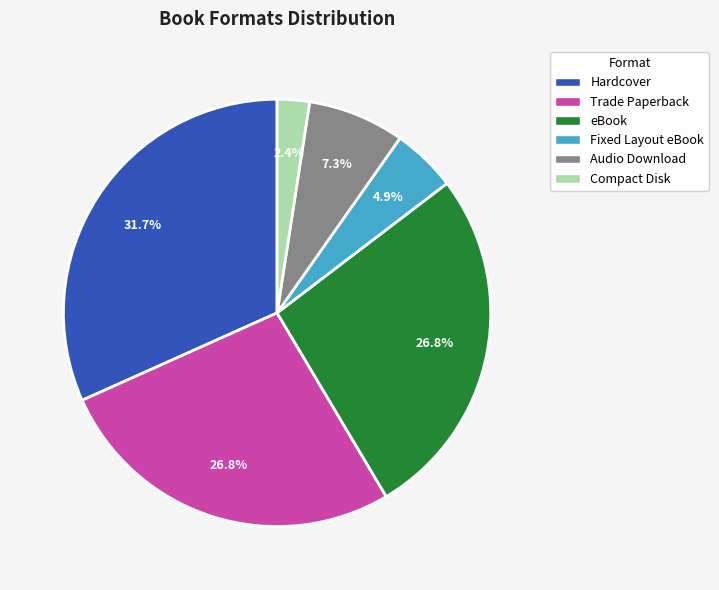

To the nearest percent, what is the difference between the largest and smallest slice percentages?

29%